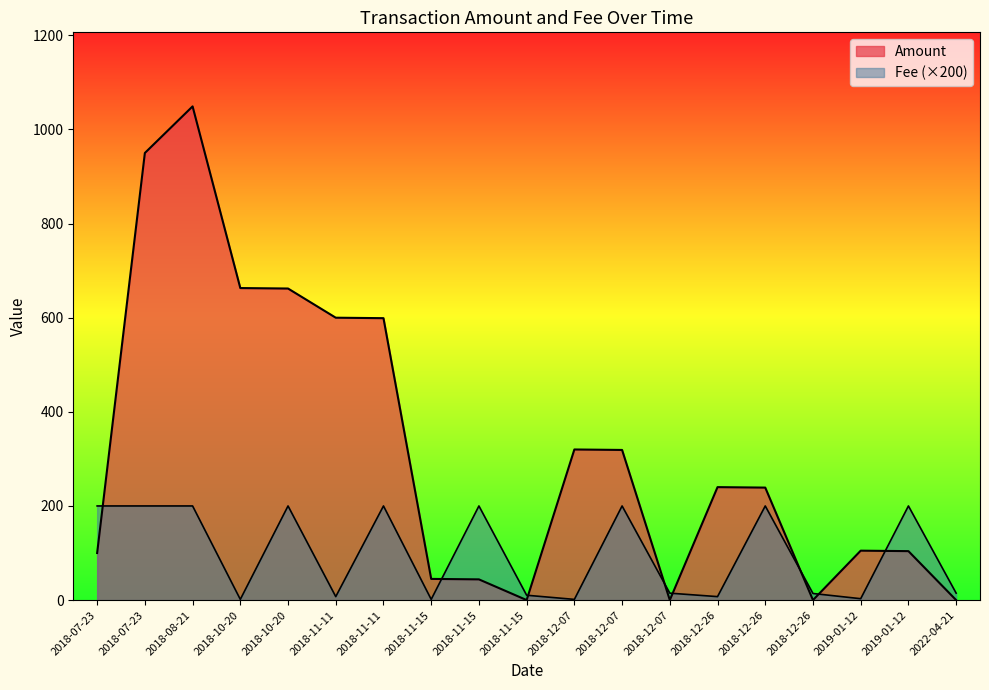

At how many categories does at least one series exceed 1017?

1